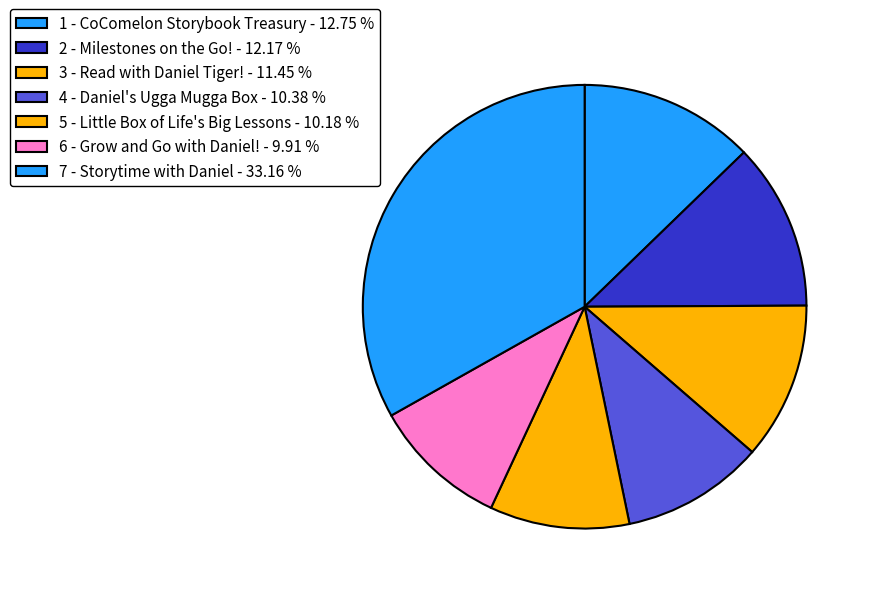

Rank the categories by value from lowest to highest.

6 - Grow and Go with Daniel!, 5 - Little Box of Life's Big Lessons, 4 - Daniel's Ugga Mugga Box, 3 - Read with Daniel Tiger!, 2 - Milestones on the Go!, 1 - CoComelon Storybook Treasury, 7 - Storytime with Daniel